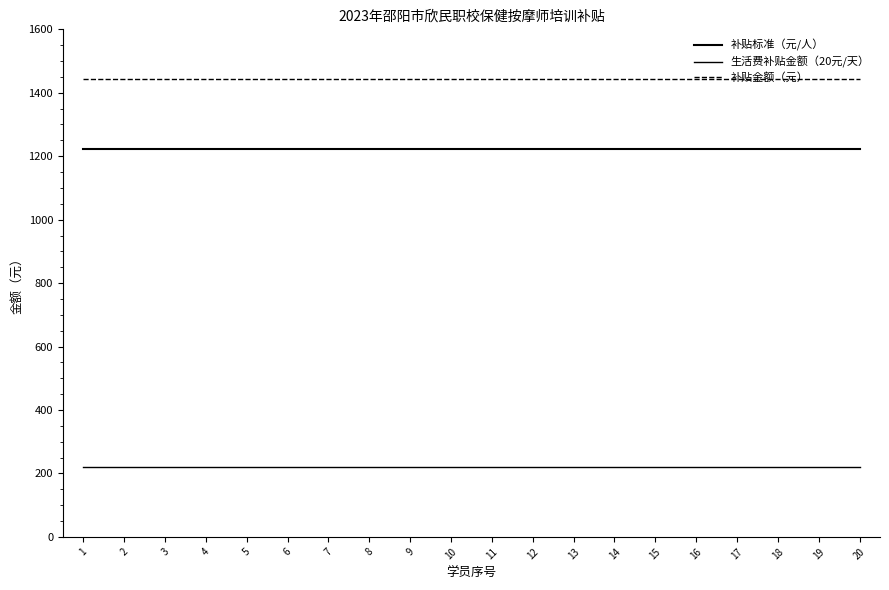

At how many categories does at least one series exceed 800?

20